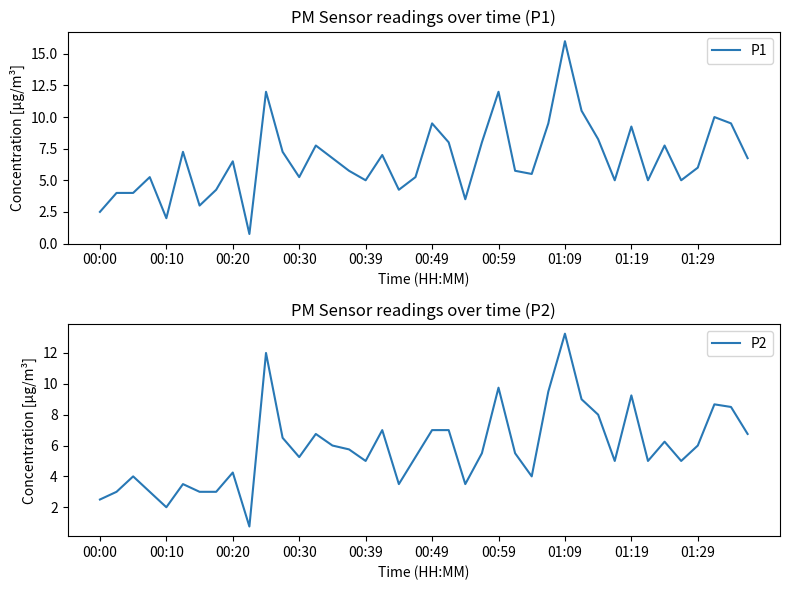

Is it true that P1 equals 12.0 at 00:59?

True